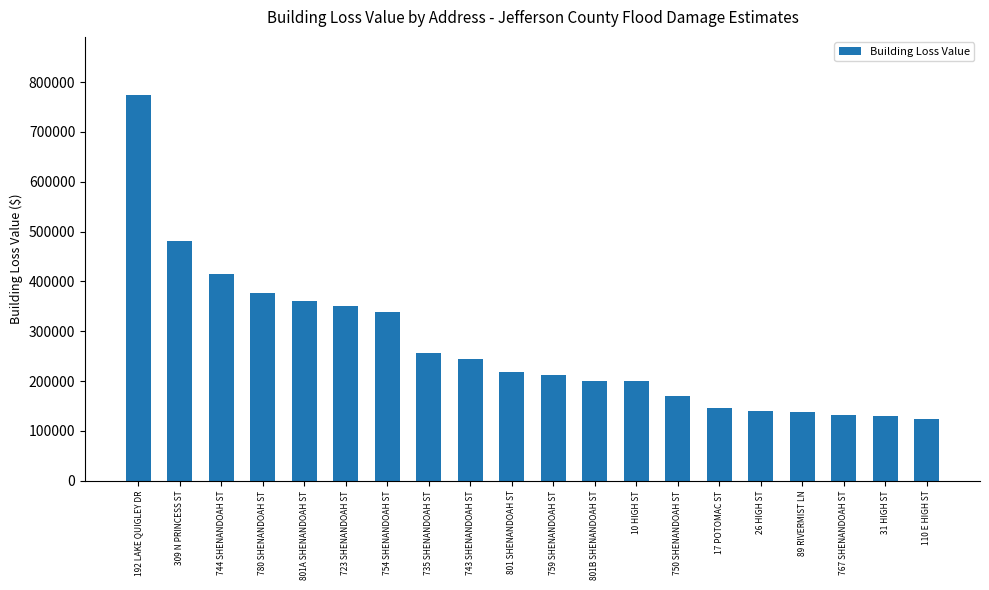

What is the label of the 3rd bar from the right?

767 SHENANDOAH ST